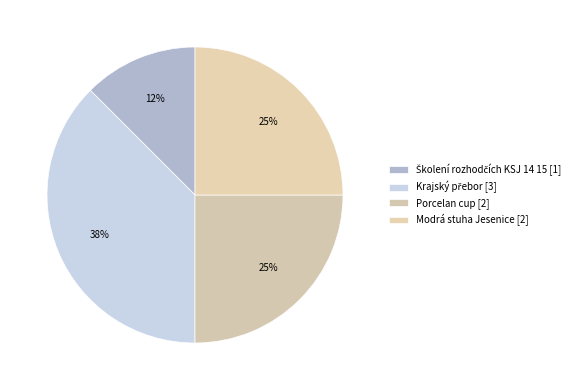

Count the number of slices in the pie.

4